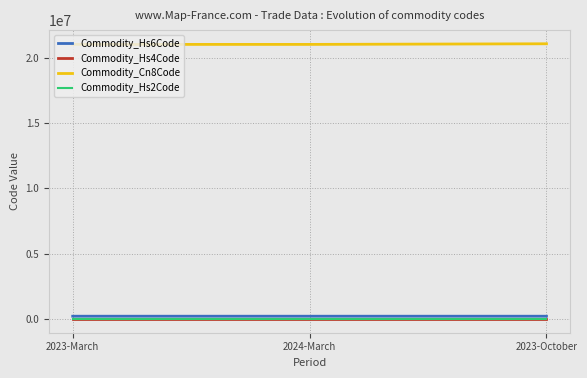

What is the approximate value of Commodity_Hs4Code at 2023-March?

2102